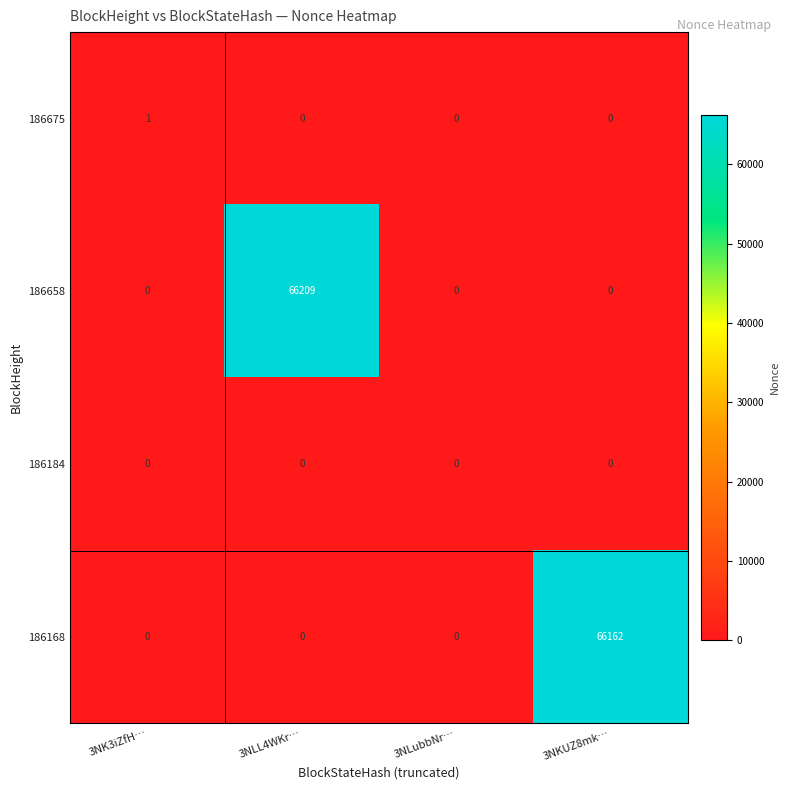

Reading left to right, transcribe all the data shown in this chart.

186675: 1	0	0	0
186658: 0	66209	0	0
186184: 0	0	0	0
186168: 0	0	0	66162